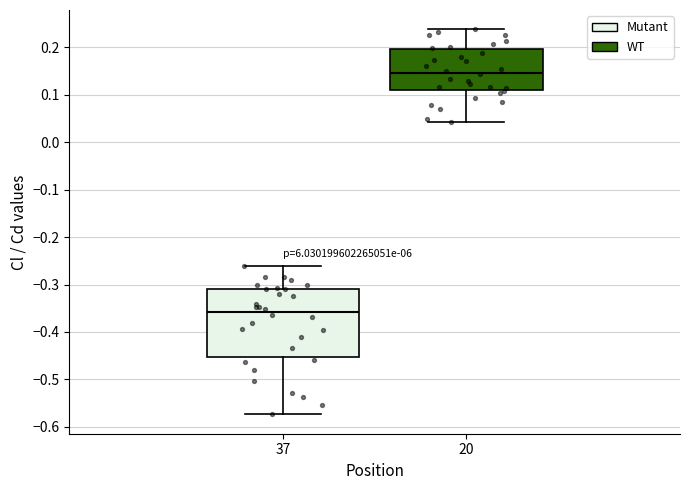

Reading left to right, read every box against the y-axis: the position of its median line, the range the box covers, and the ends of its whiskers. The values are not printed on the chart, so give them approximately, as read against the axis.

37: median -0.36, box -0.45 to -0.31, whiskers -0.57 to -0.26
20: median 0.15, box 0.11 to 0.20, whiskers 0.04 to 0.24